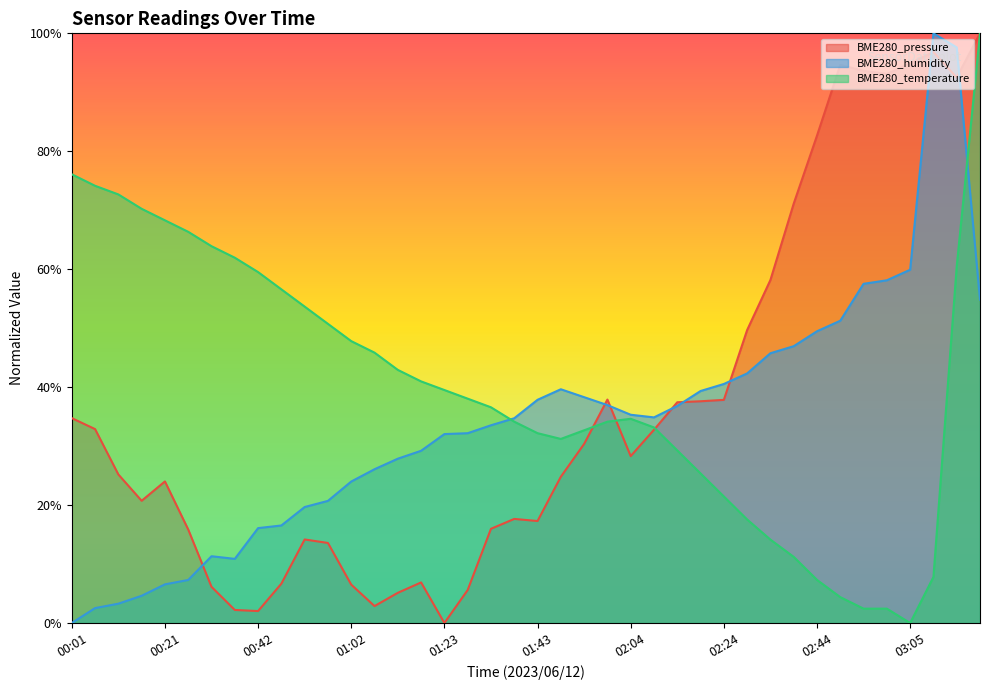

Reading left to right, what are all the values shown in this chart?

BME280_pressure: 00:01=0.3	00:06=0.3	00:11=0.3	00:16=0.2	00:21=0.2	00:26=0.2	00:32=0.1	00:37=0.0	00:42=0.0	00:47=0.1	00:52=0.1	00:57=0.1	01:02=0.1	01:07=0.0	01:12=0.1	01:17=0.1	01:23=0.0	01:28=0.1	01:33=0.2	01:38=0.2	01:43=0.2	01:48=0.2	01:53=0.3	01:58=0.4	02:04=0.3	02:09=0.3	02:14=0.4	02:19=0.4	02:24=0.4	02:29=0.5	02:34=0.6	02:39=0.7	02:44=0.8	02:50=0.9	02:55=0.9	03:00=0.9	03:05=0.9	03:10=1.0	03:15=0.9	03:20=1.0
BME280_humidity: 00:01=0.0	00:06=0.0	00:11=0.0	00:16=0.0	00:21=0.1	00:26=0.1	00:32=0.1	00:37=0.1	00:42=0.2	00:47=0.2	00:52=0.2	00:57=0.2	01:02=0.2	01:07=0.3	01:12=0.3	01:17=0.3	01:23=0.3	01:28=0.3	01:33=0.3	01:38=0.3	01:43=0.4	01:48=0.4	01:53=0.4	01:58=0.4	02:04=0.4	02:09=0.3	02:14=0.4	02:19=0.4	02:24=0.4	02:29=0.4	02:34=0.5	02:39=0.5	02:44=0.5	02:50=0.5	02:55=0.6	03:00=0.6	03:05=0.6	03:10=1.0	03:15=1.0	03:20=0.5
BME280_temperature: 00:01=0.8	00:06=0.7	00:11=0.7	00:16=0.7	00:21=0.7	00:26=0.7	00:32=0.6	00:37=0.6	00:42=0.6	00:47=0.6	00:52=0.5	00:57=0.5	01:02=0.5	01:07=0.5	01:12=0.4	01:17=0.4	01:23=0.4	01:28=0.4	01:33=0.4	01:38=0.3	01:43=0.3	01:48=0.3	01:53=0.3	01:58=0.3	02:04=0.3	02:09=0.3	02:14=0.3	02:19=0.3	02:24=0.2	02:29=0.2	02:34=0.1	02:39=0.1	02:44=0.1	02:50=0.0	02:55=0.0	03:00=0.0	03:05=0.0	03:10=0.1	03:15=0.6	03:20=1.0